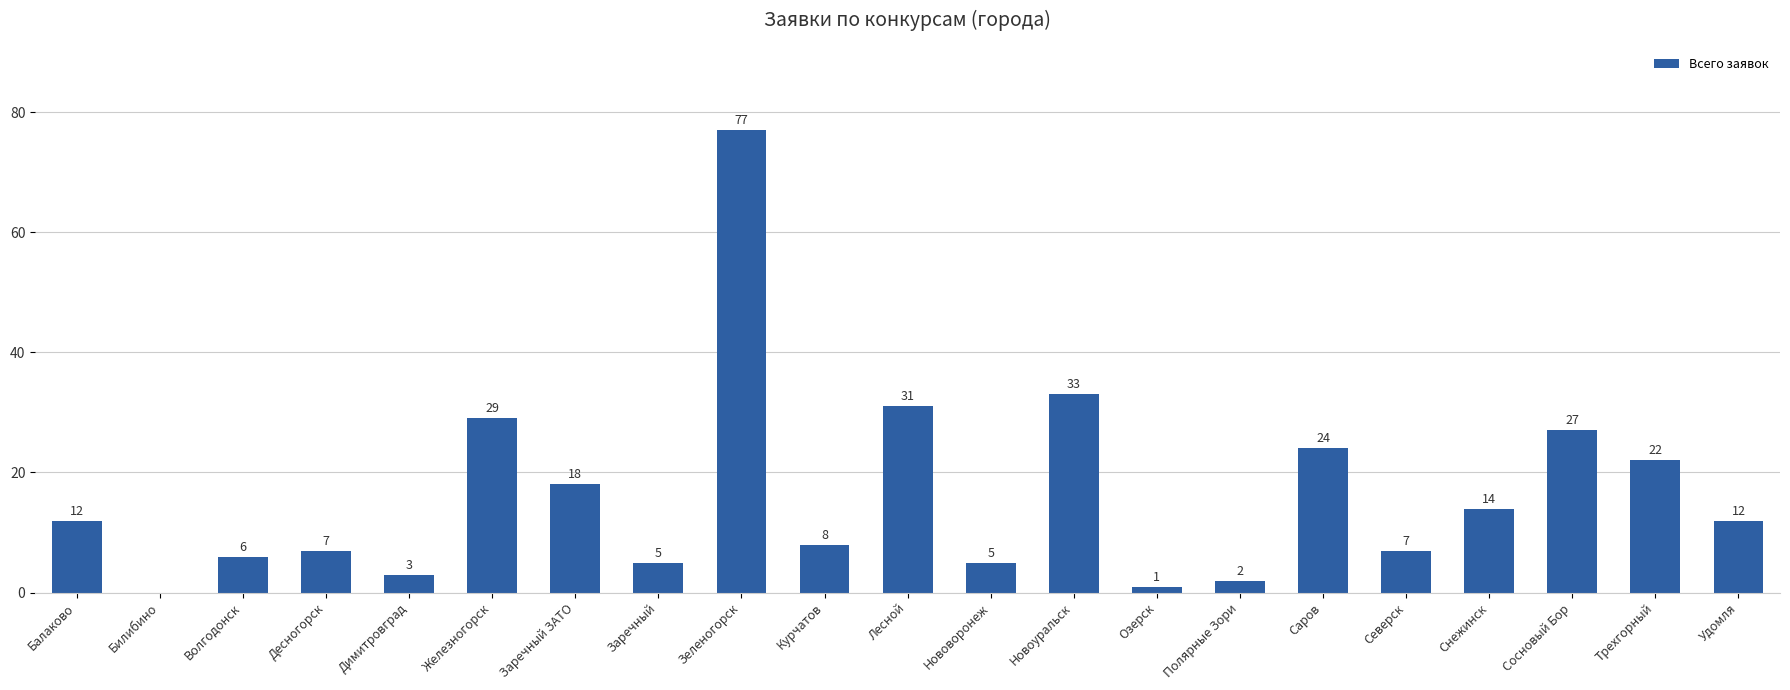

Reading right to left, list all the values displayed in this chart.

Удомля=12	Трехгорный=22	Сосновый Бор=27	Снежинск=14	Северск=7	Саров=24	Полярные Зори=2	Озерск=1	Новоуральск=33	Нововоронеж=5	Лесной=31	Курчатов=8	Зеленогорск=77	Заречный=5	Заречный ЗАТО=18	Железногорск=29	Димитровград=3	Десногорск=7	Волгодонск=6	Билибино=0	Балаково=12